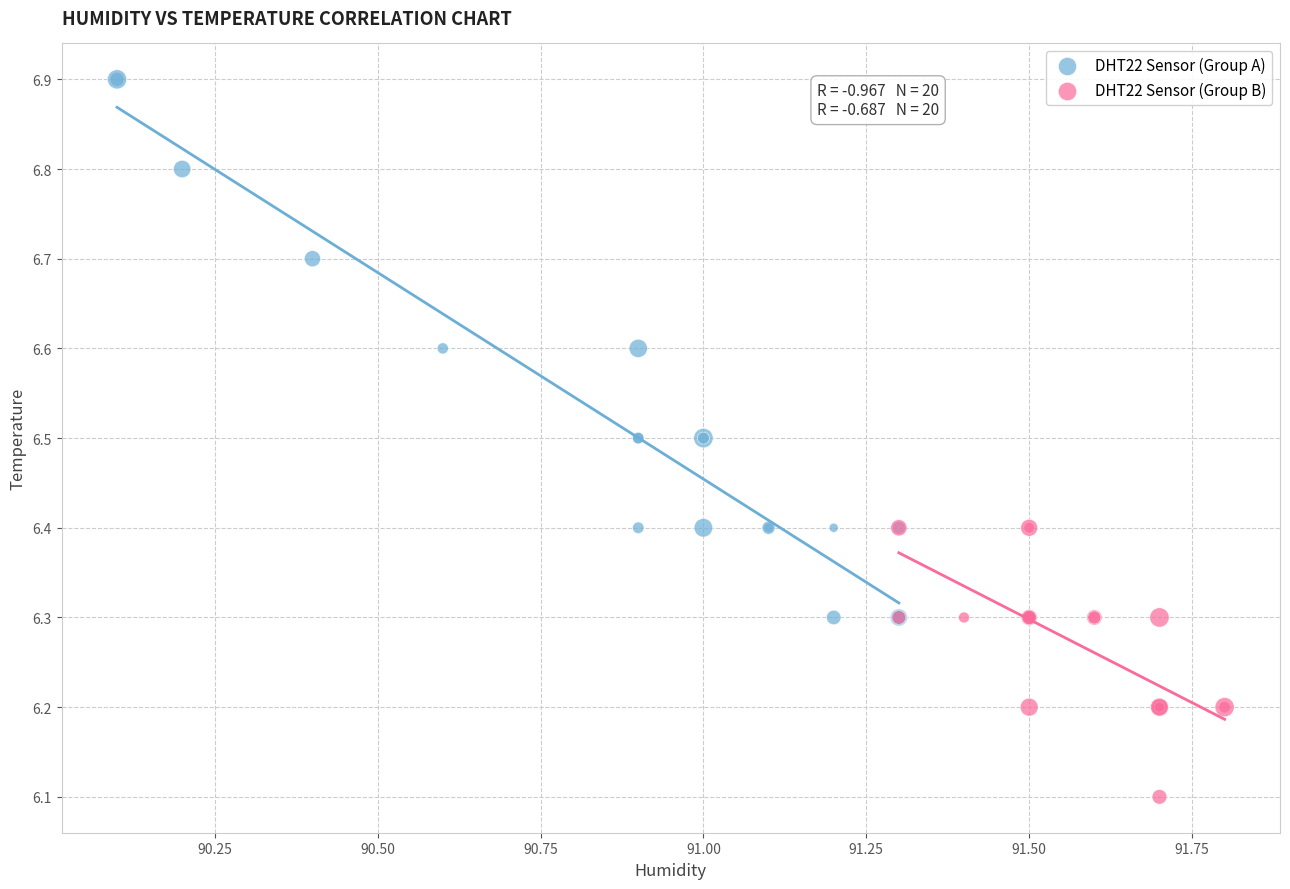

Which series has the widest spread of Y values?

DHT22 Sensor (Group A)